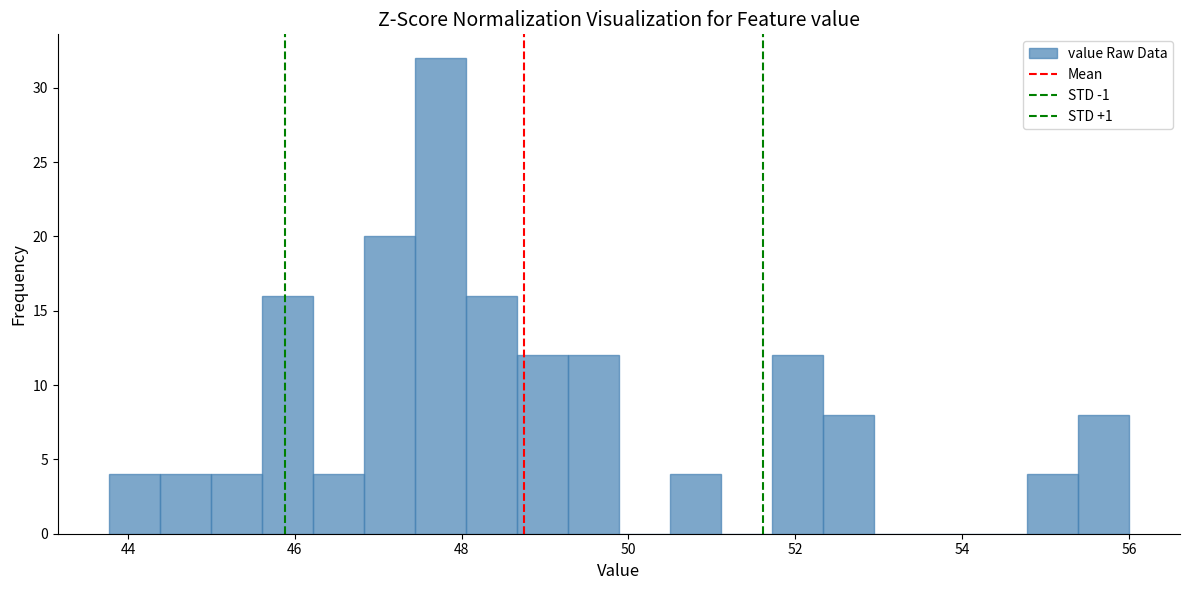

Around what value on the x-axis is the tallest bar? Give the approximate position of its centre, as read against the axis.

47.8